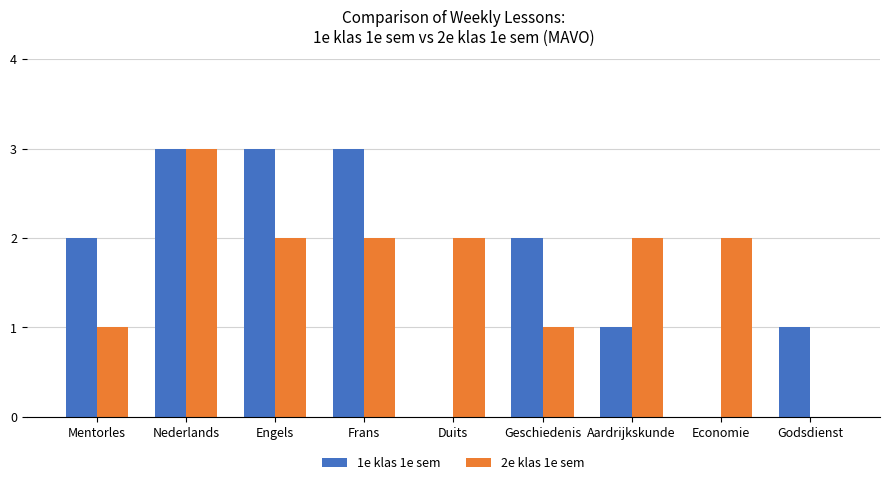

The 1e klas 1e sem series shows 3 at Nederlands. True or false?

True